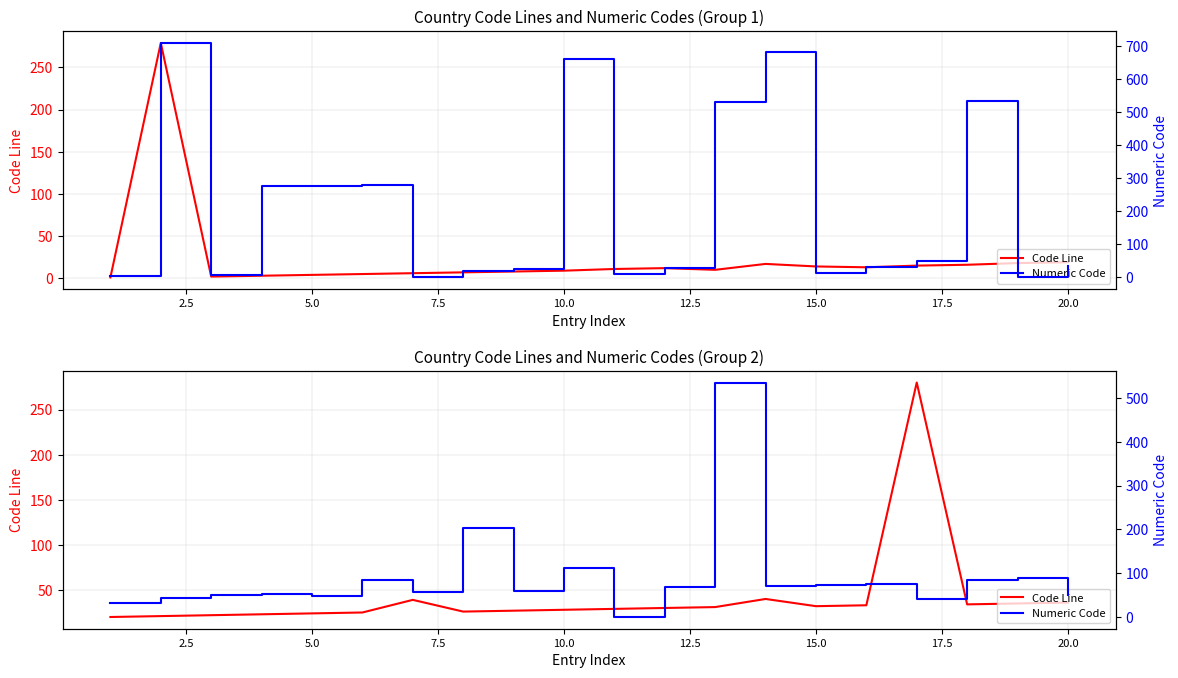

In Numeric Code, how many points are lower than both neighbors (excluding endpoints)?

6